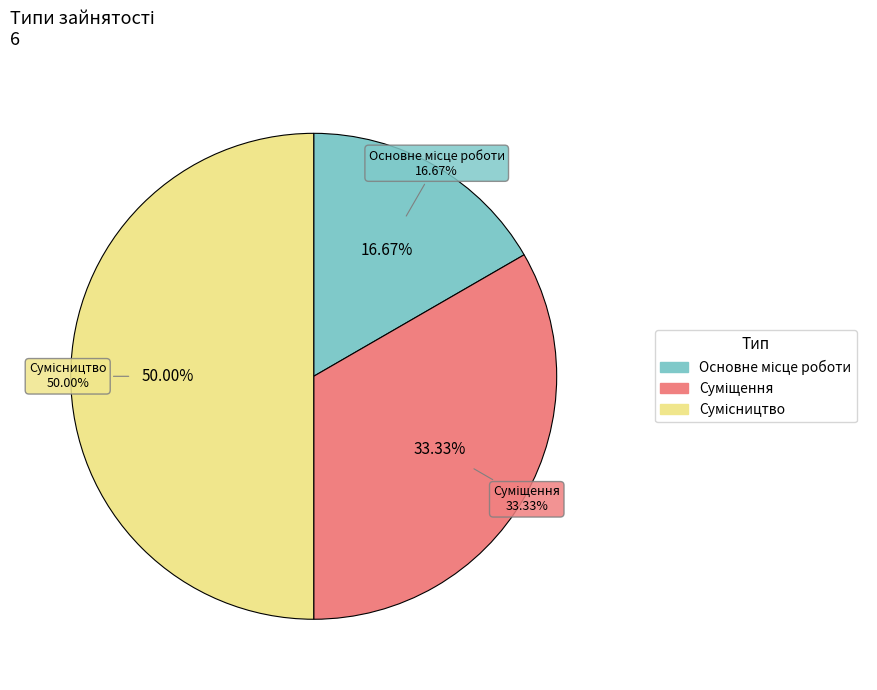

How many slices are in this pie chart?

3